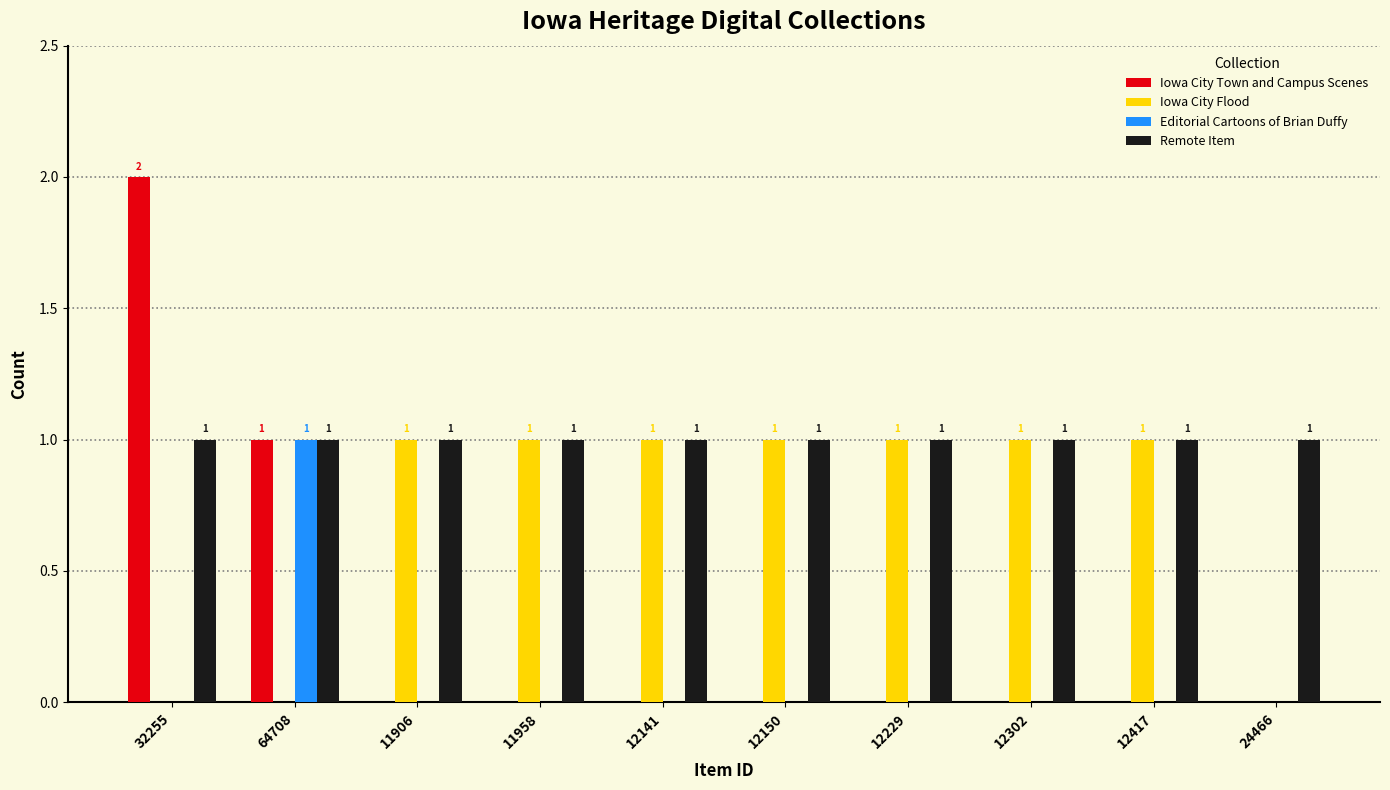

True or false: Editorial Cartoons of Brian Duffy has a value of 0 at 12302.

True